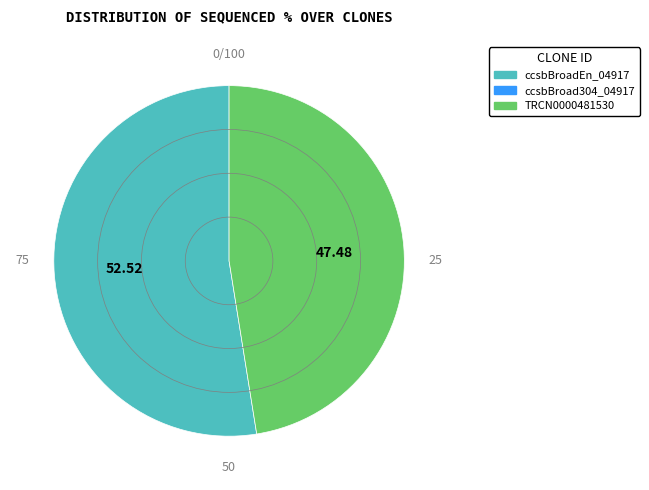

Is there any slice that represents more than half of the pie?

Yes